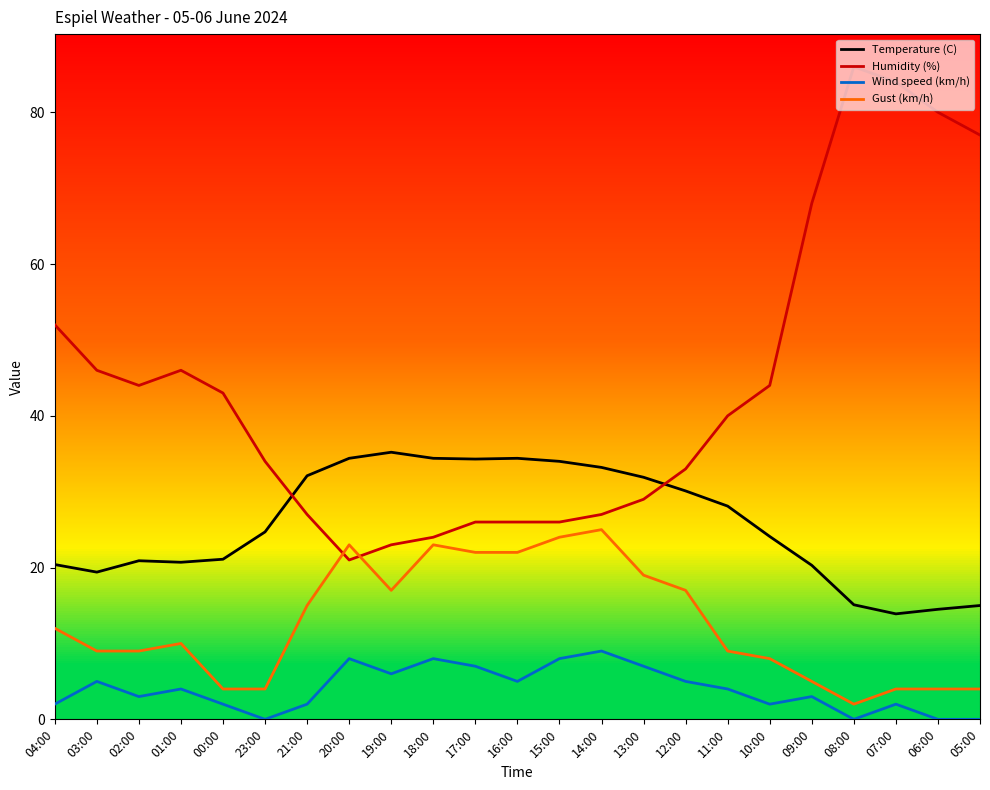

The value of Gust (km/h) at 23:00 is 4.0. True or false?

True